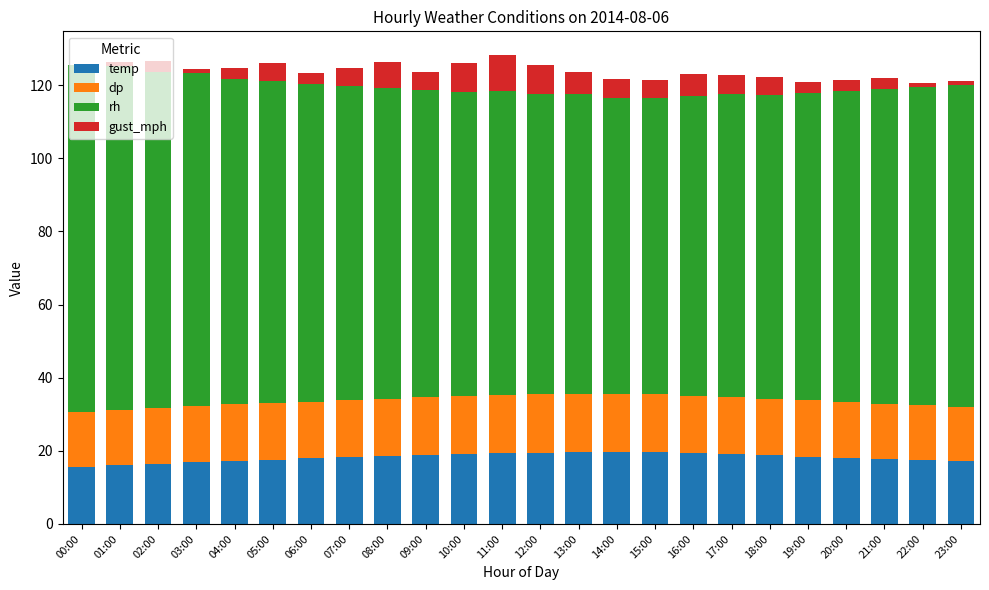

Is it true that temp equals 19.7 at 14:00?

True